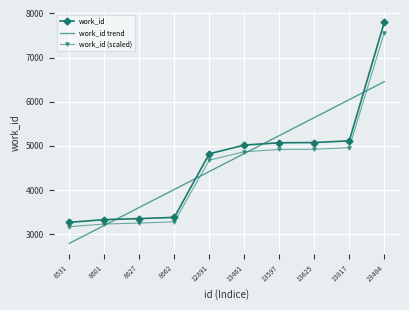

The value of work_id trend at 13625 is 5641.2. True or false?

True